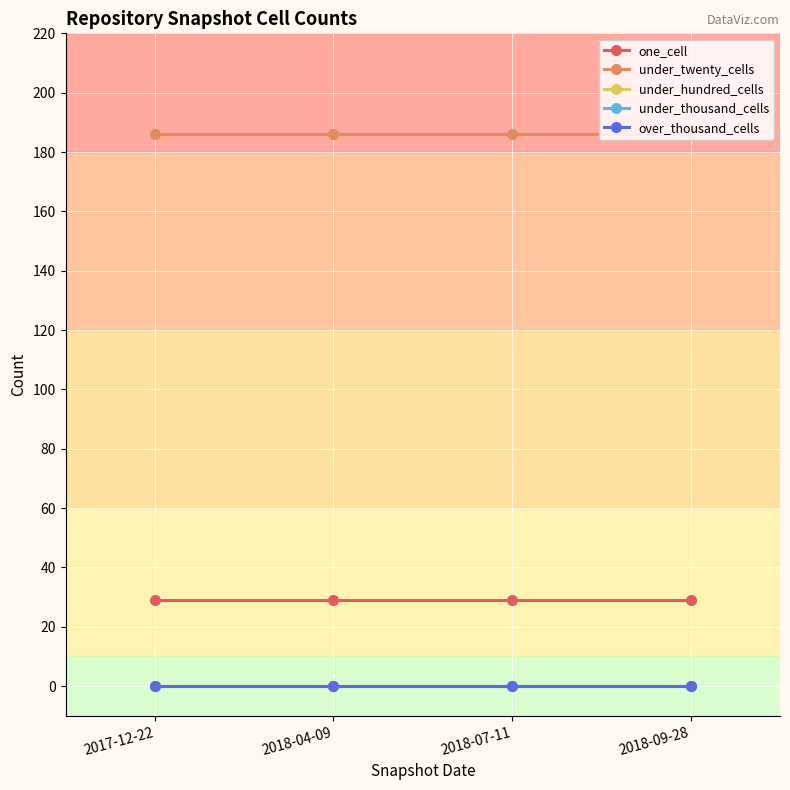

Which has a higher value, 2018-04-09 or 2017-12-22?

2018-04-09